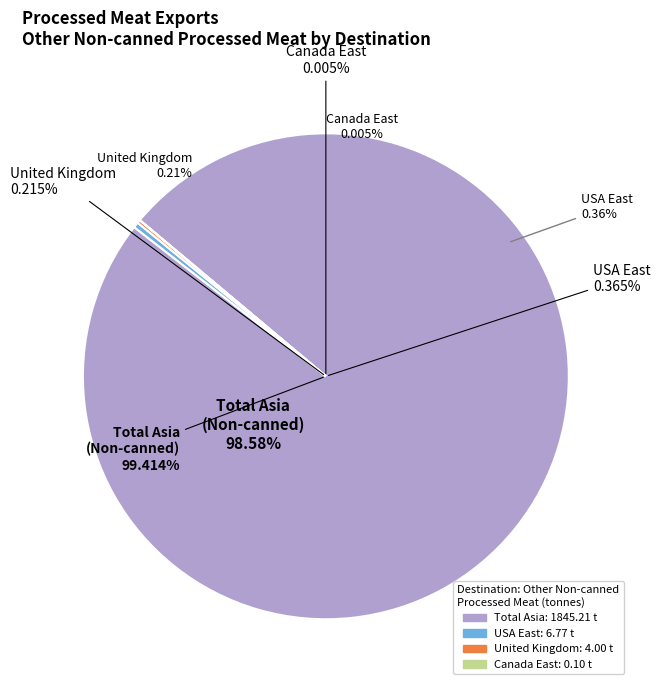

What is the largest slice in the pie chart?

Total Asia